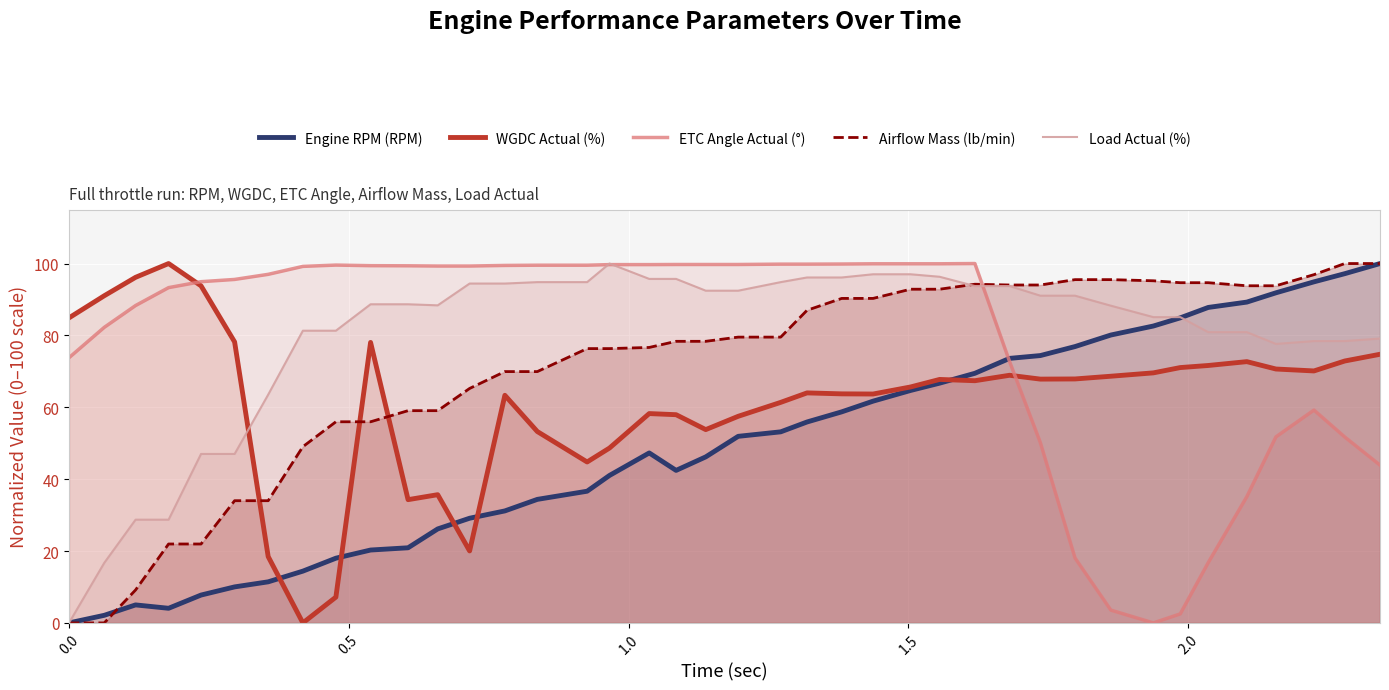

How many intersections are there between Airflow Mass (lb/min) and ETC Angle Actual (°)?

1